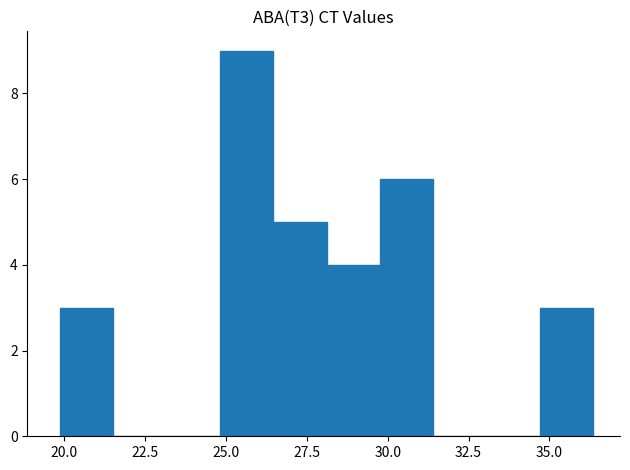

Around what value on the x-axis is the tallest bar? Give the approximate position of its centre, as read against the axis.

25.5